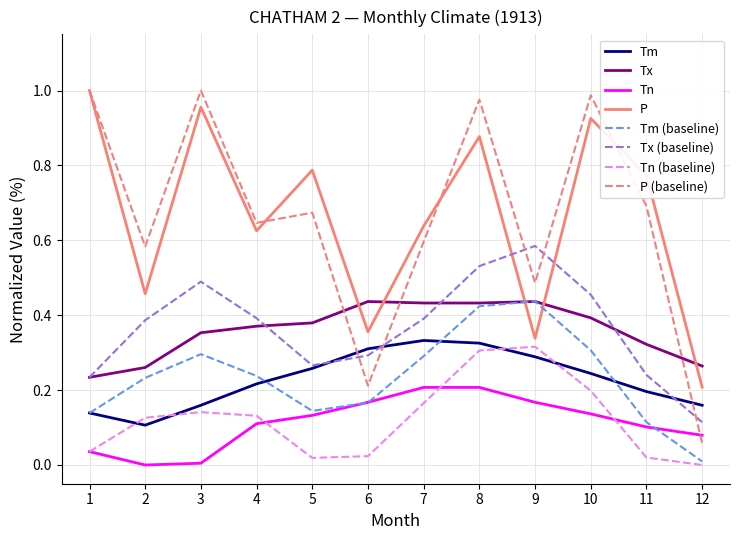

At which label does Tx (baseline) reach its peak?

9